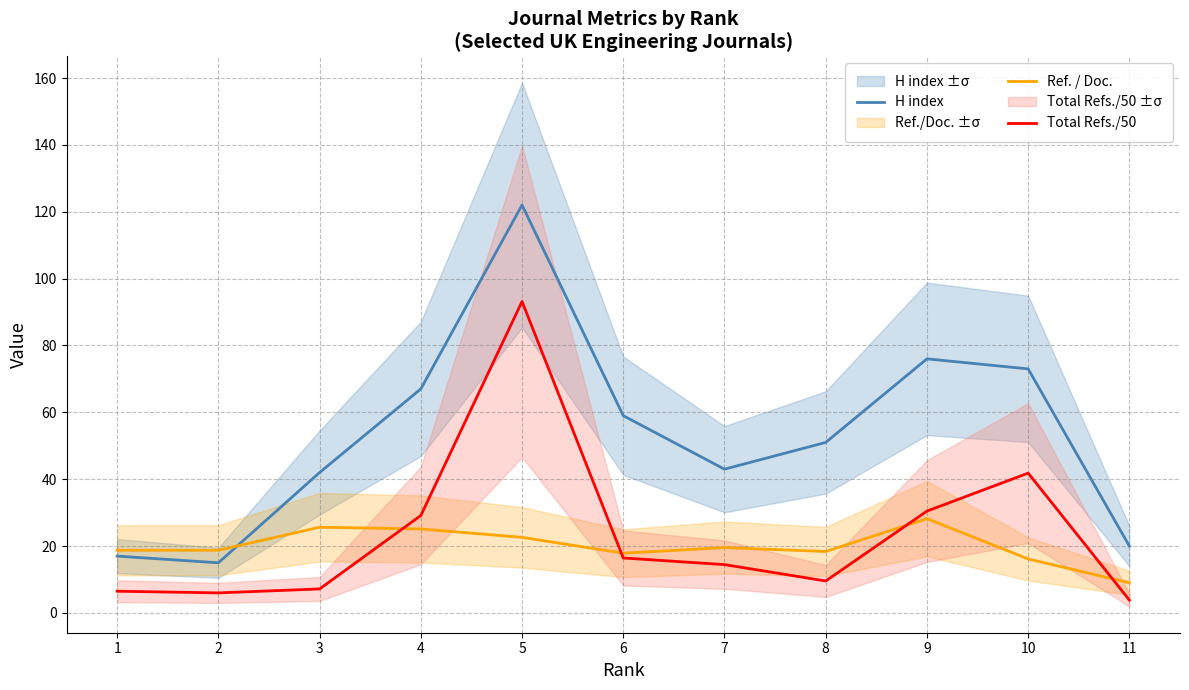

What is the value of the Ref. / Doc. point at the 10th from the left?

16.1